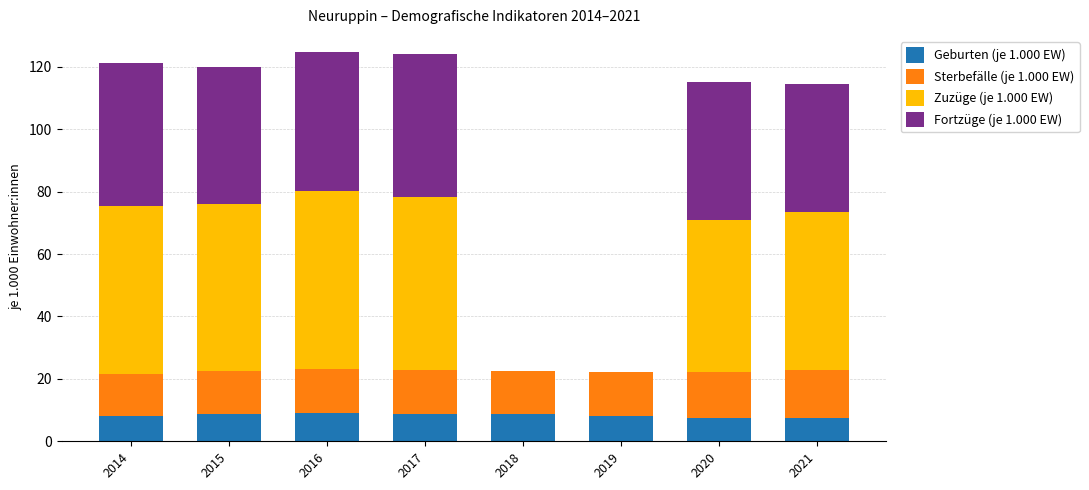

Does the chart contain stacked bars?

Yes